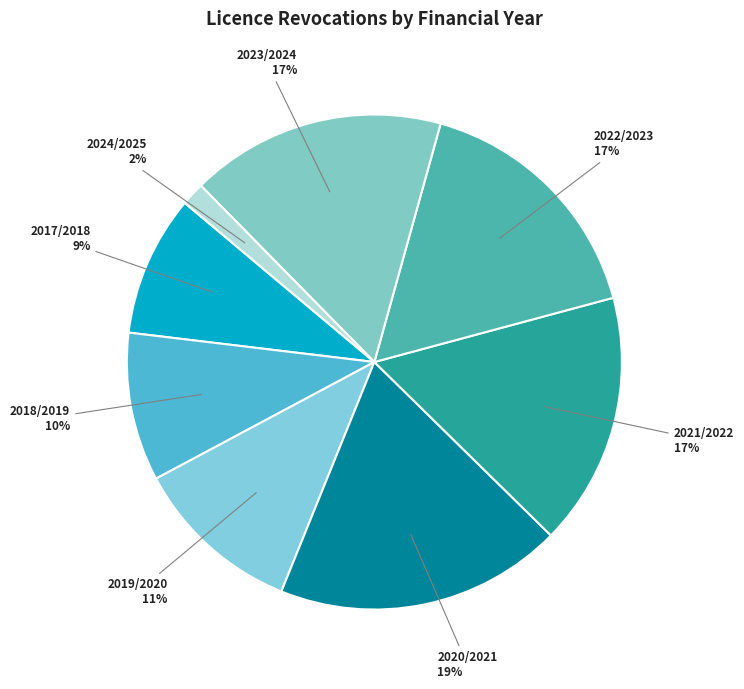

Is there any slice that represents more than half of the pie?

No